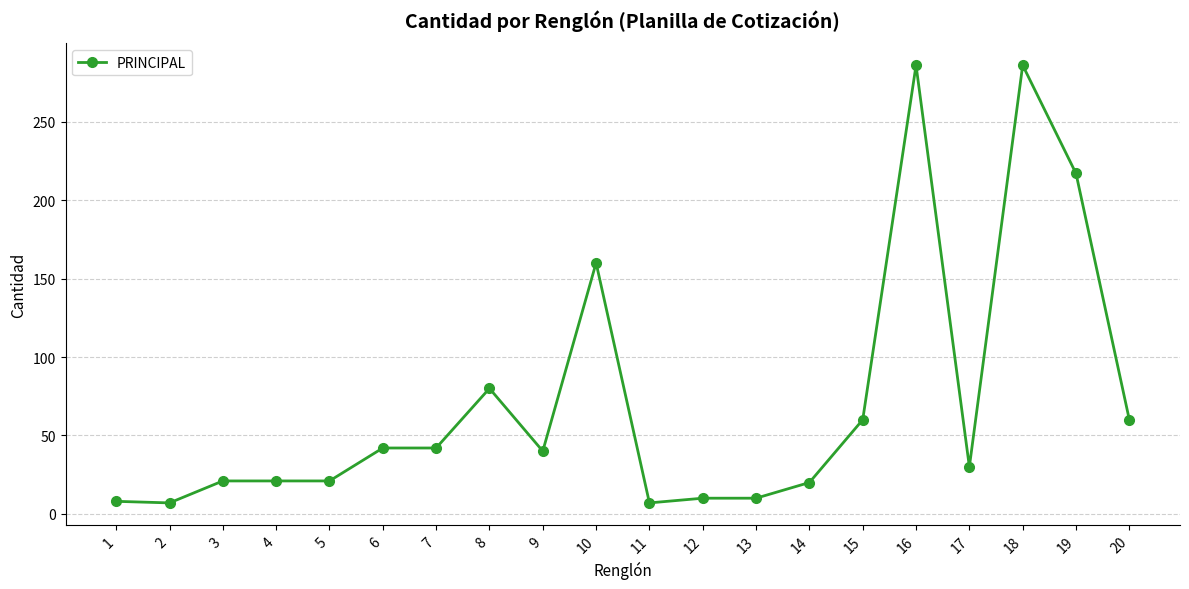

What is the difference between the maximum and minimum values?

279